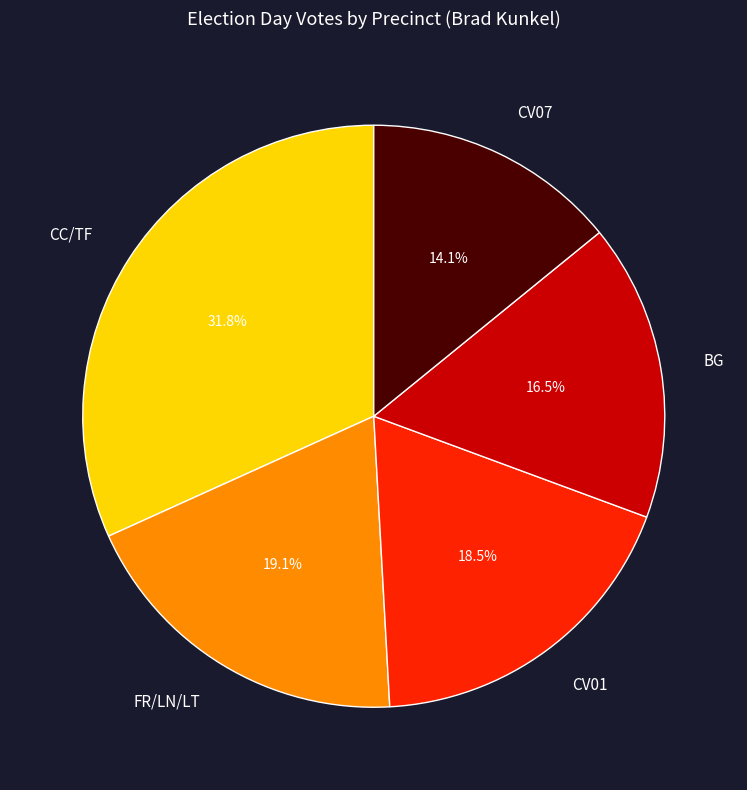

Is the sum of BG and CV01 greater than half?

No